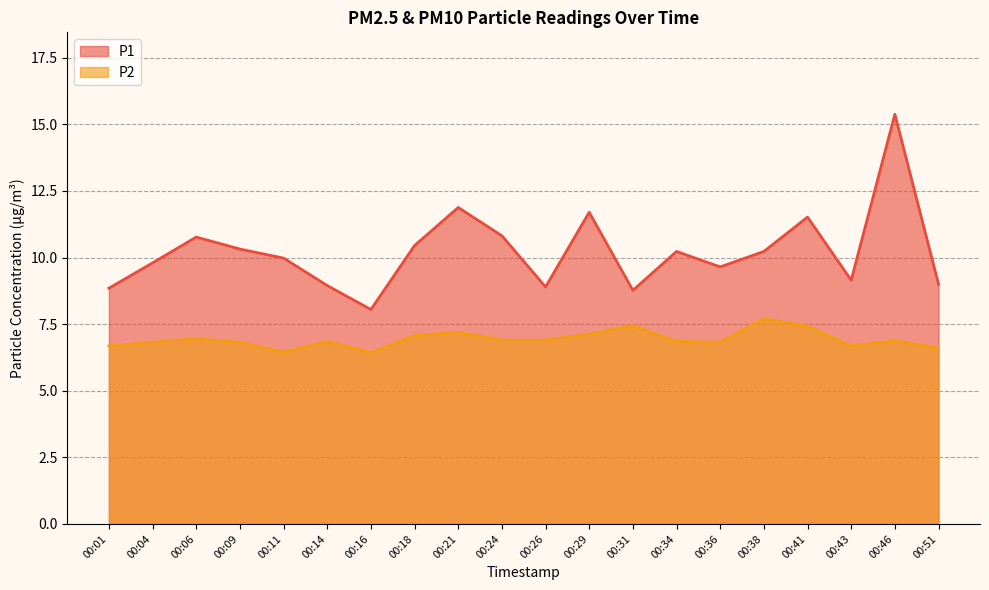

Is the value of P2 at 00:04 greater than the value of P1 at 00:09?

No